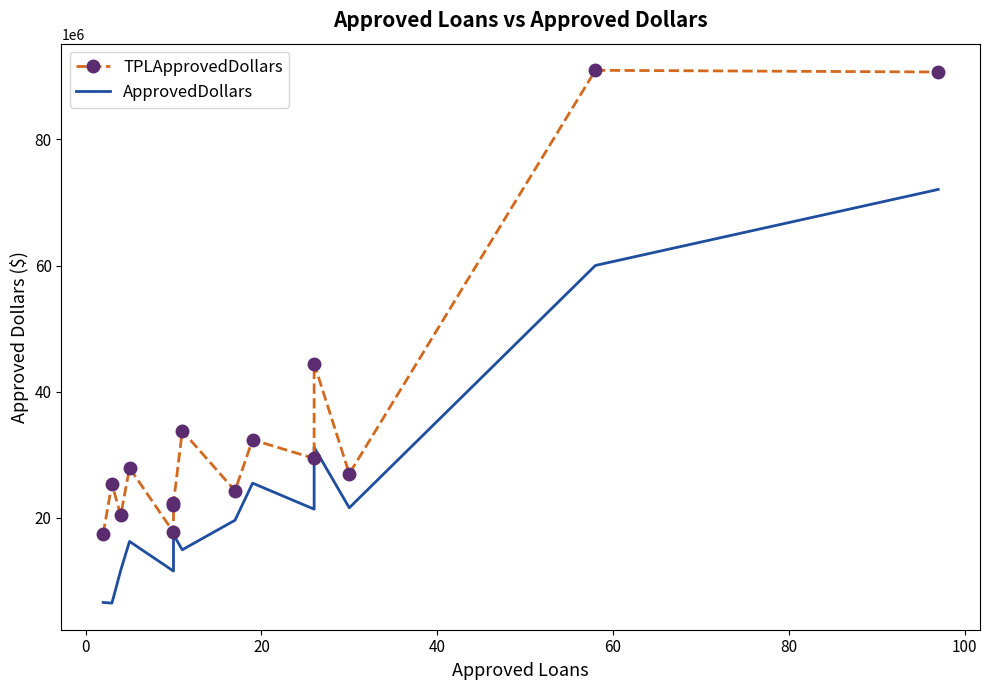

What is the difference between the maximum and minimum values in the ApprovedDollars series?

65588000.0